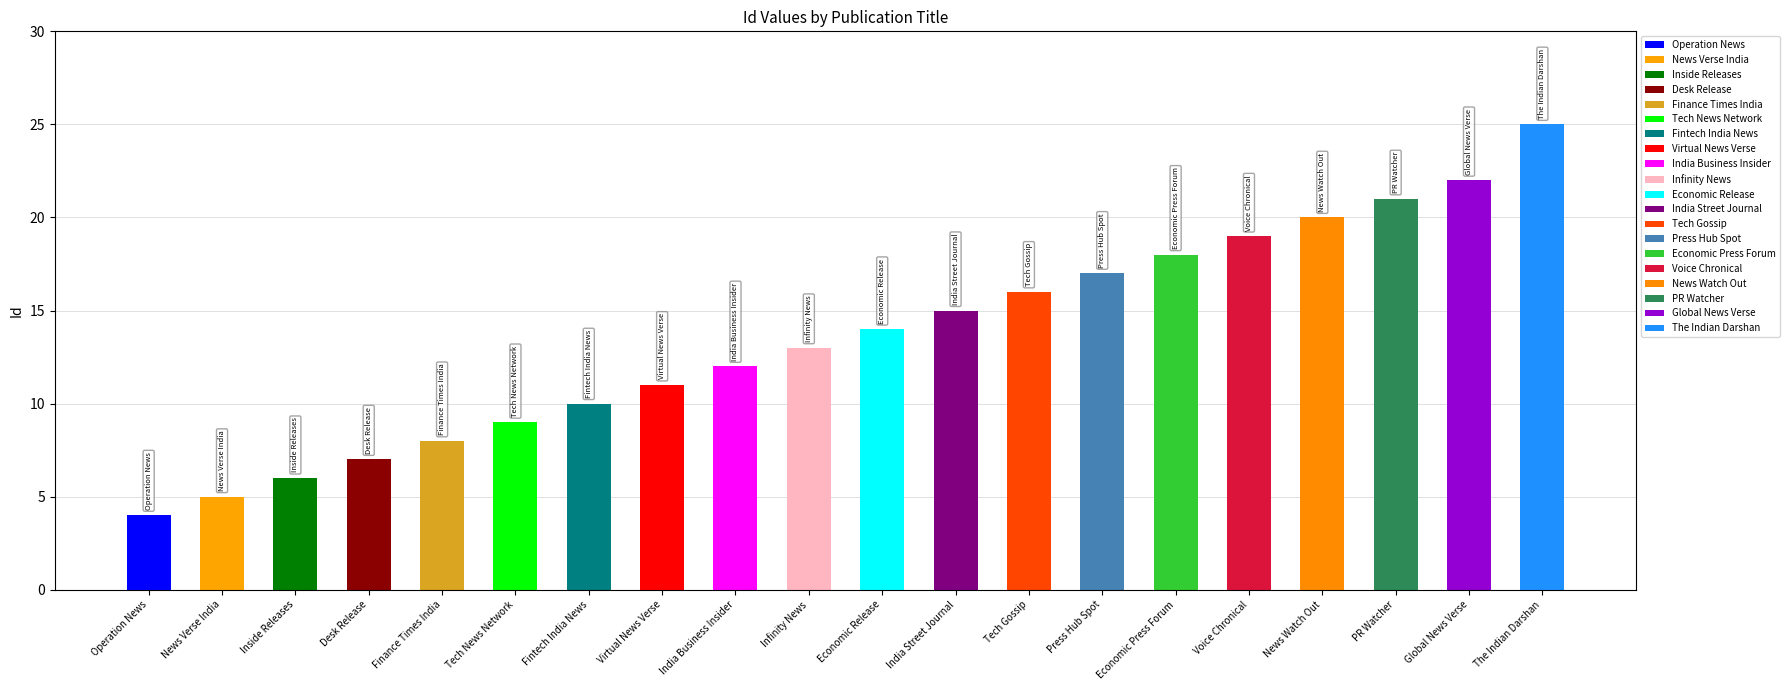

How many values are below 14?

10